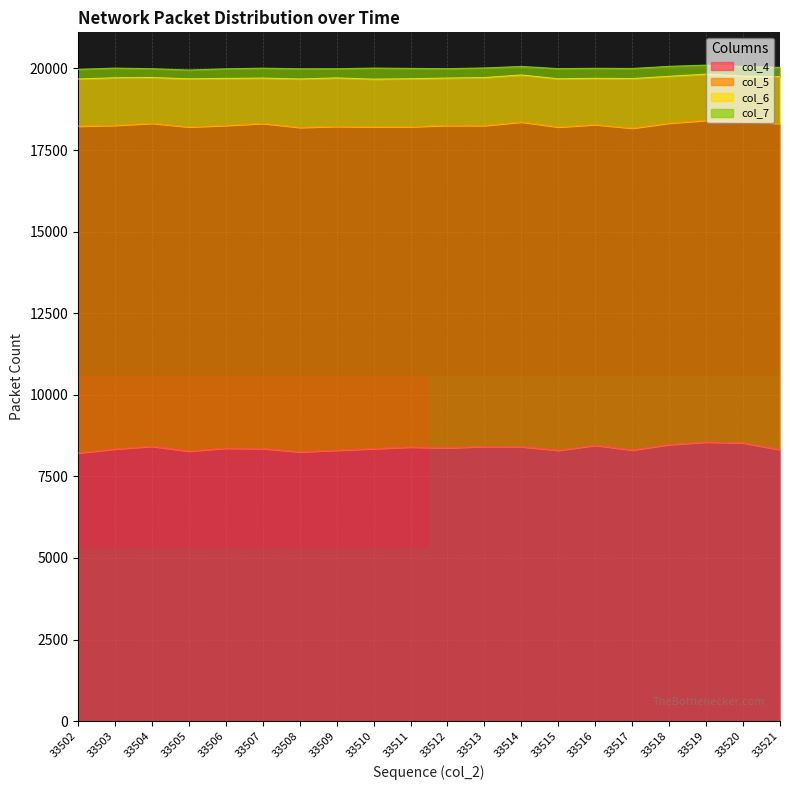

What is the maximum value for col_4?

8553